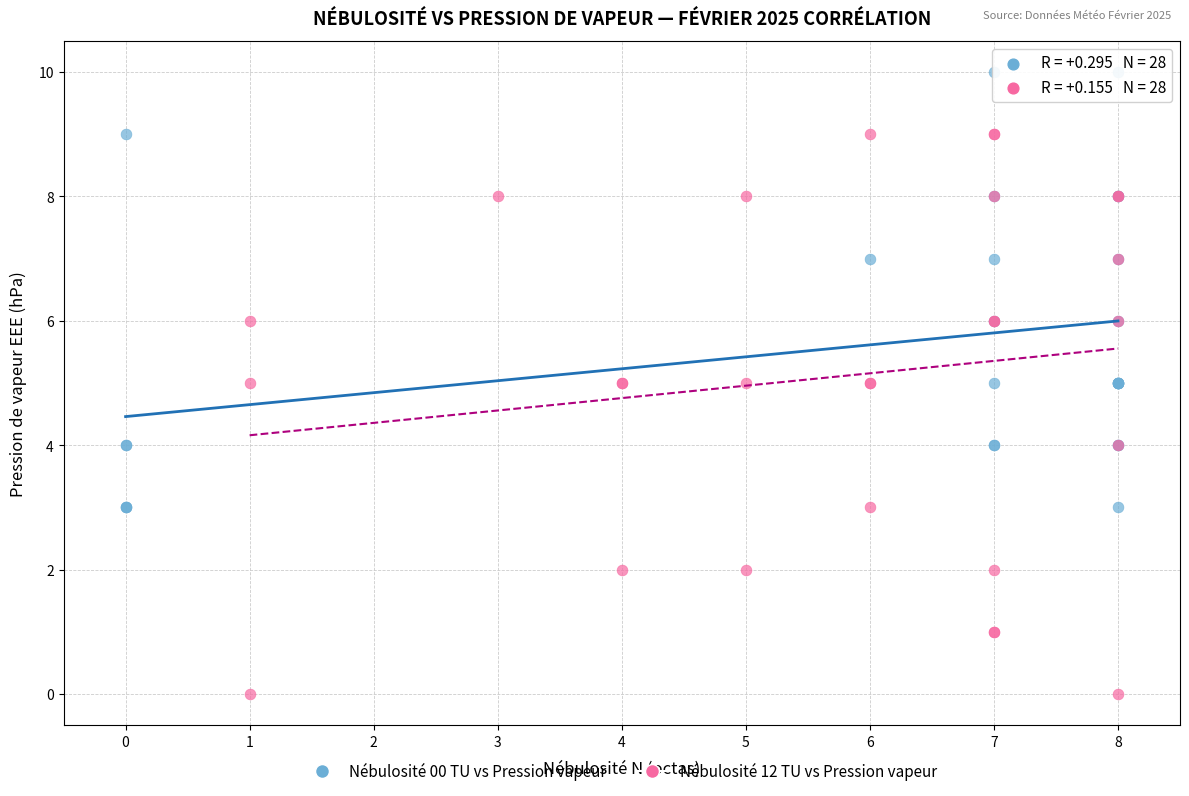

Which series reaches the minimum Y coordinate?

Nébulosité 12 TU vs Pression vapeur